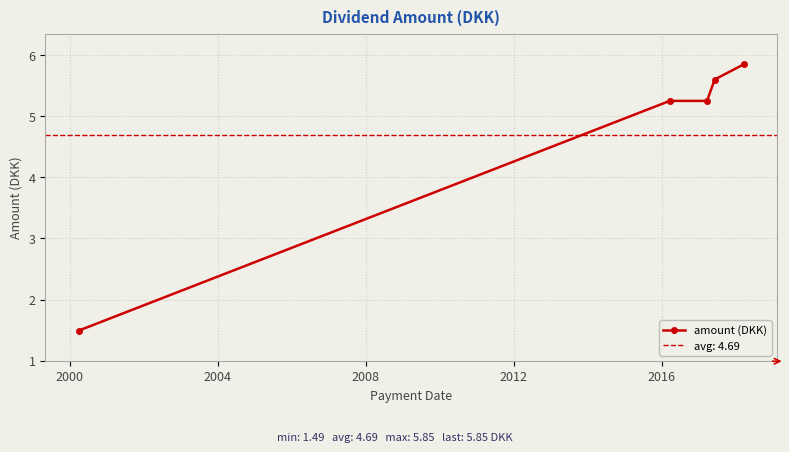

What is the value of the 4th point from the left?

5.6